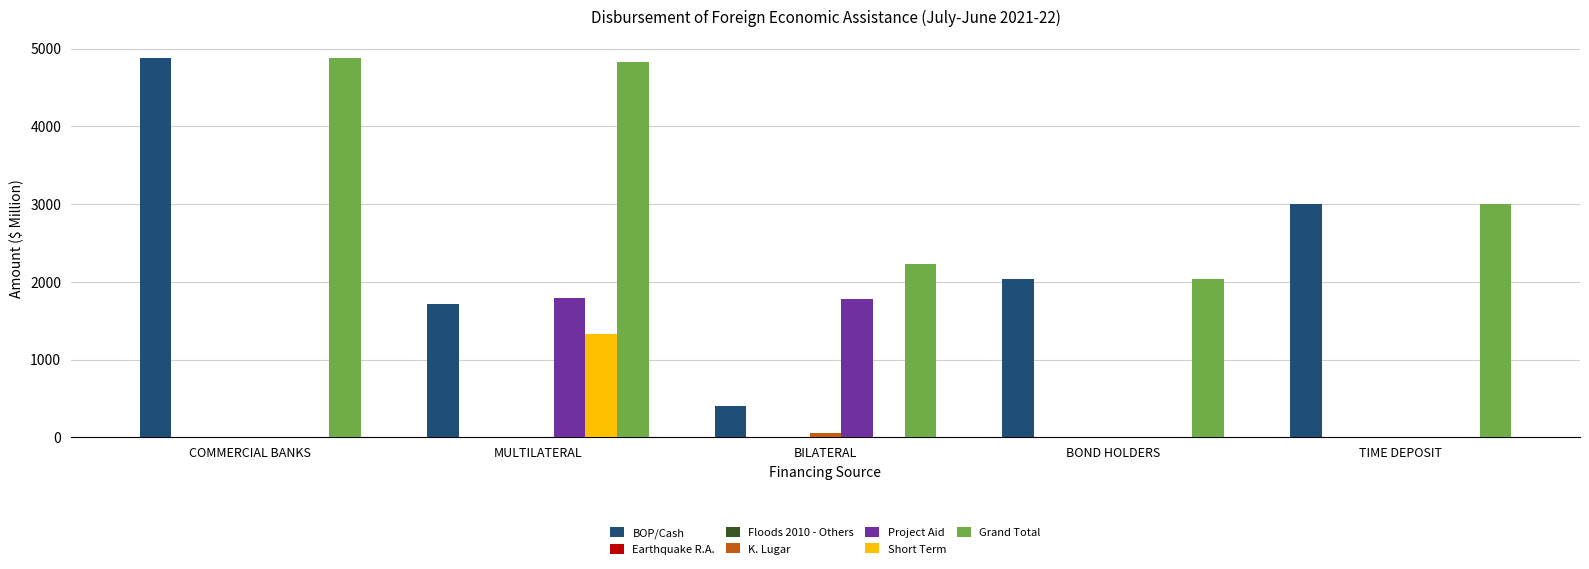

Which series has the widest spread of values?

BOP/Cash